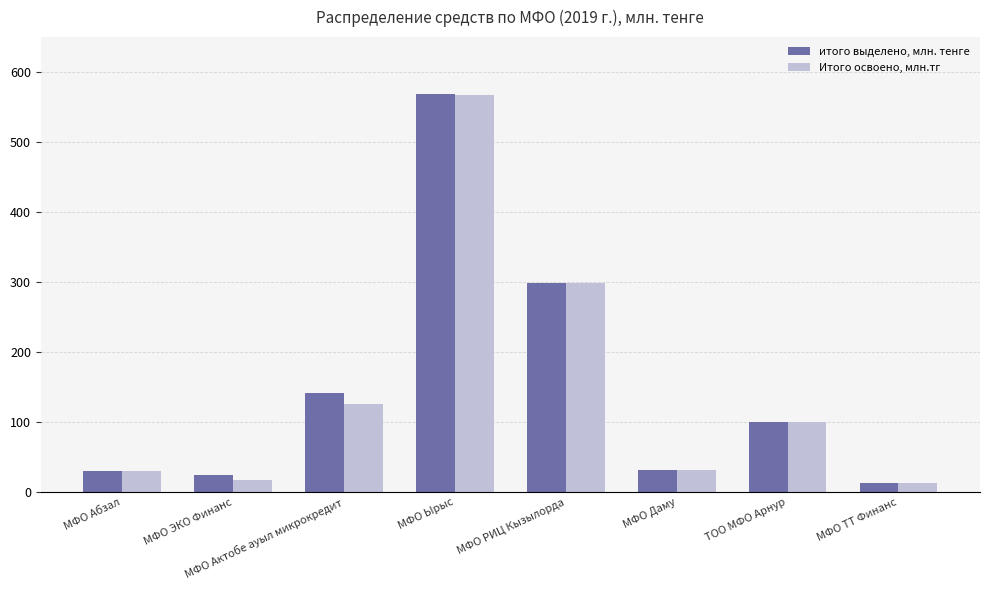

The Итого освоено, млн.тг series shows 100.0 at ТОО МФО Арнур. True or false?

True